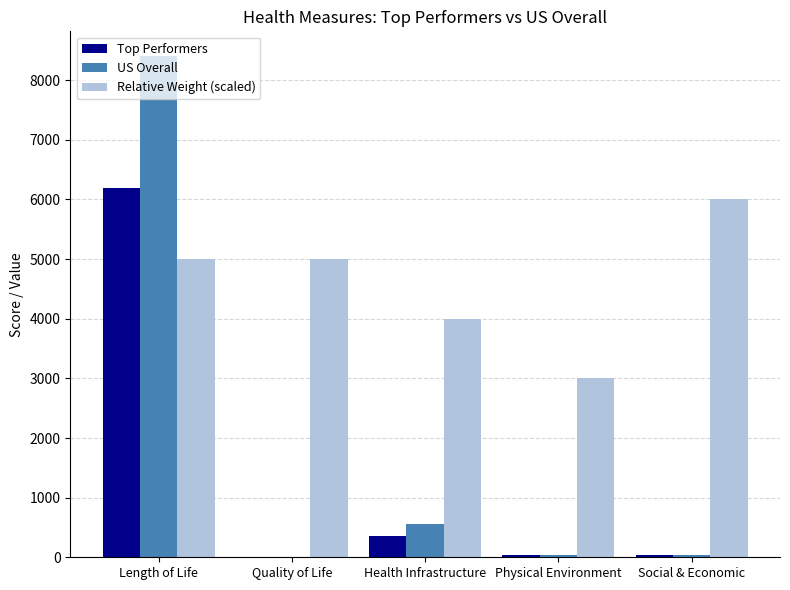

Where is Top Performers nearest to the value 3103?

Health Infrastructure